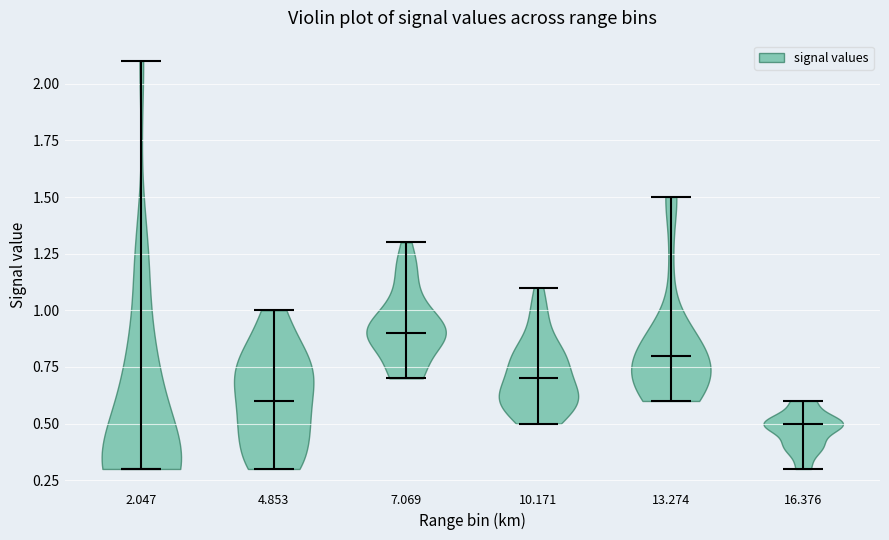

Which violin has the highest median line?

7.069